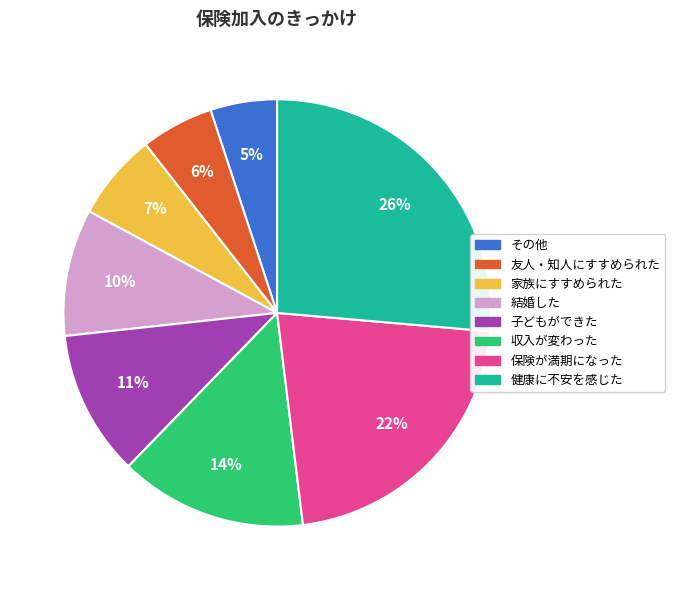

To the nearest percent, what portion does 収入が変わった represent?

14%